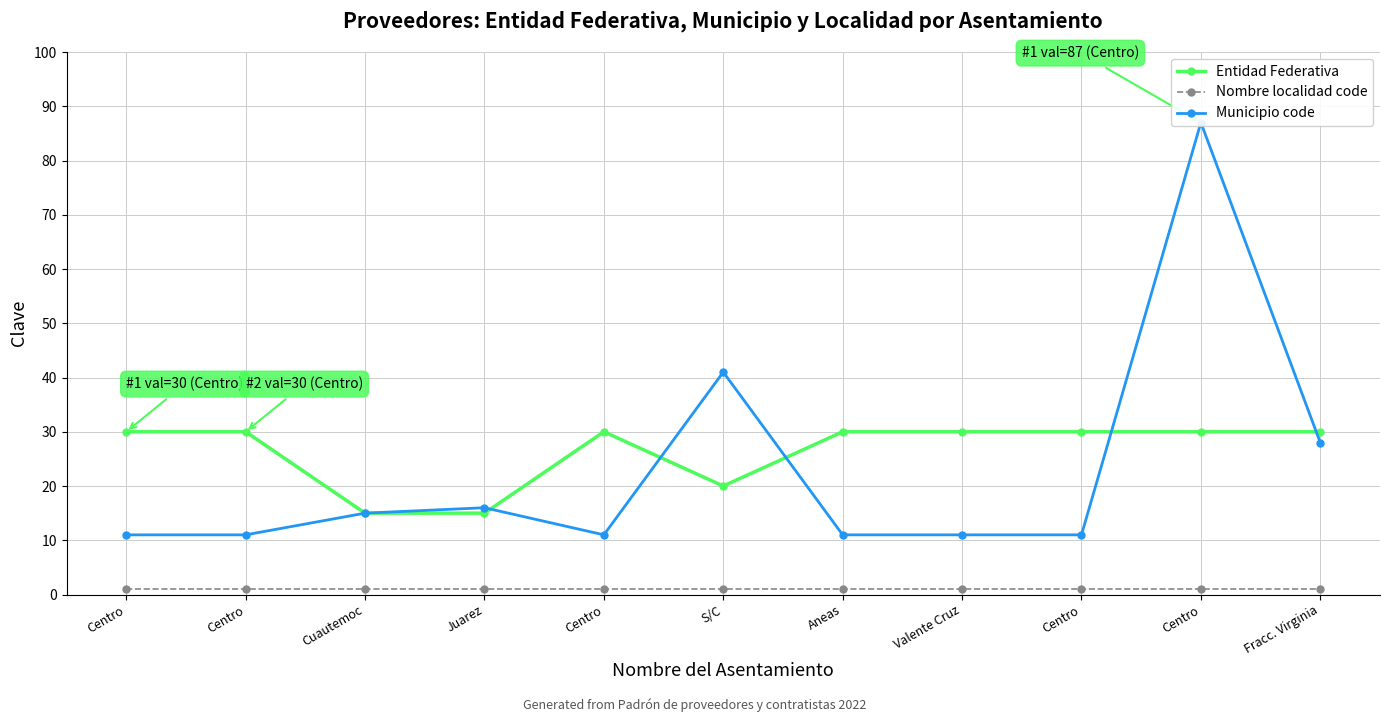

What is the spread (max minus min) of values at Centro?

29